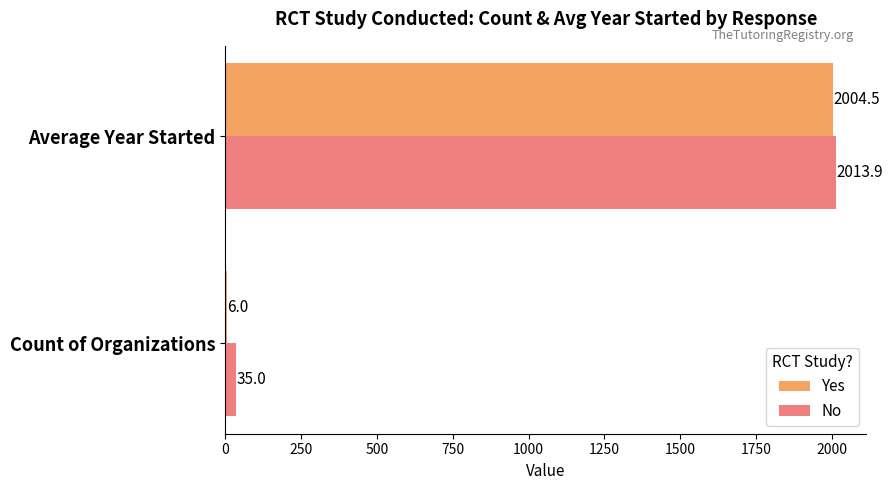

At which label does No reach its peak?

Average Year Started